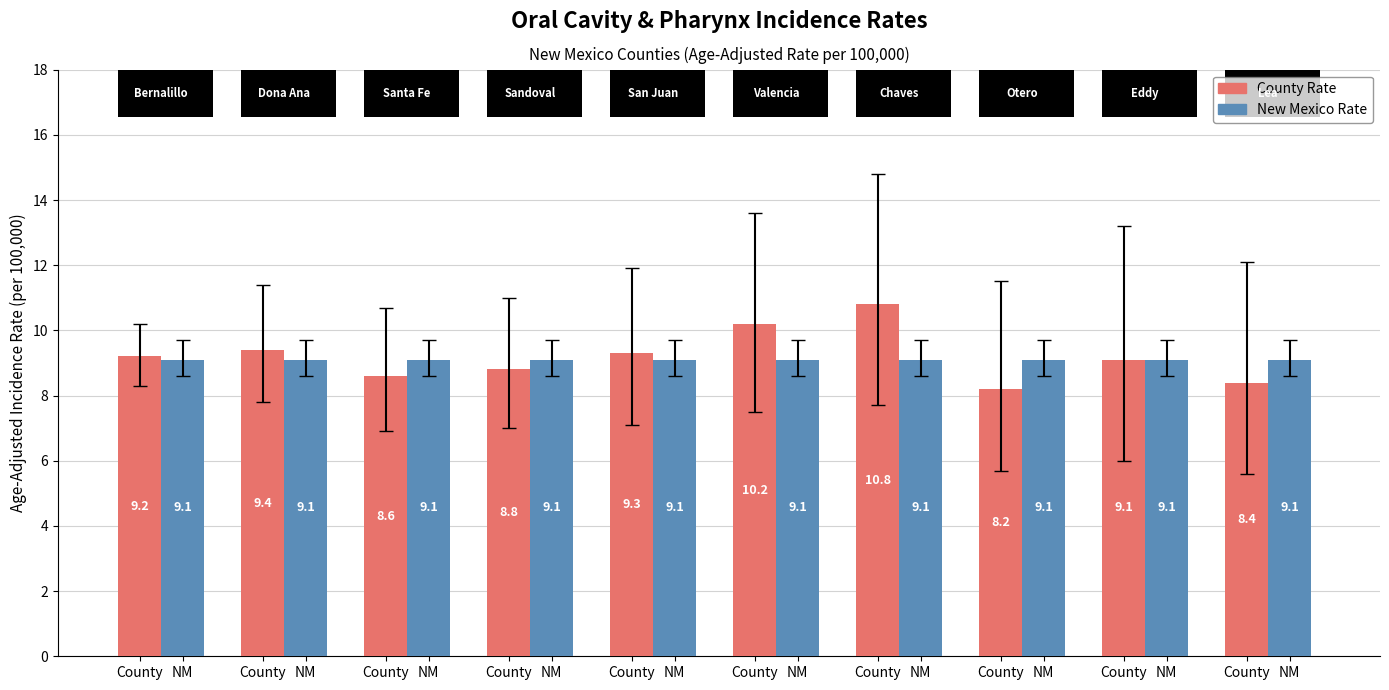

Which has a higher value, County or County?

County